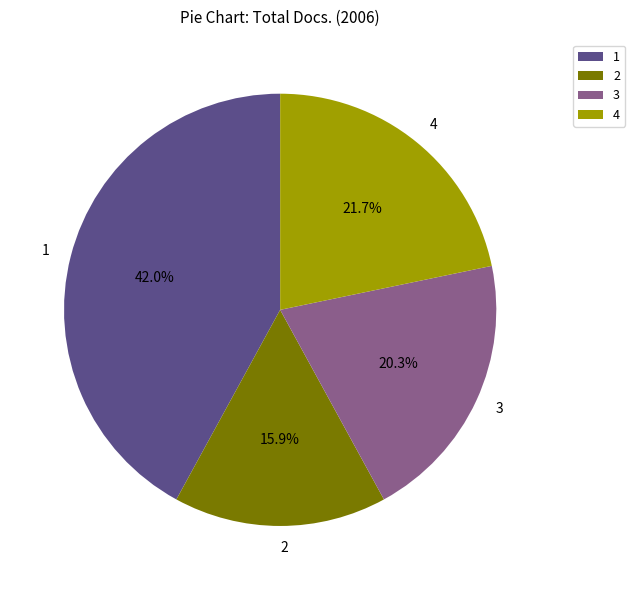

Which has a higher value, 1 or 3?

1